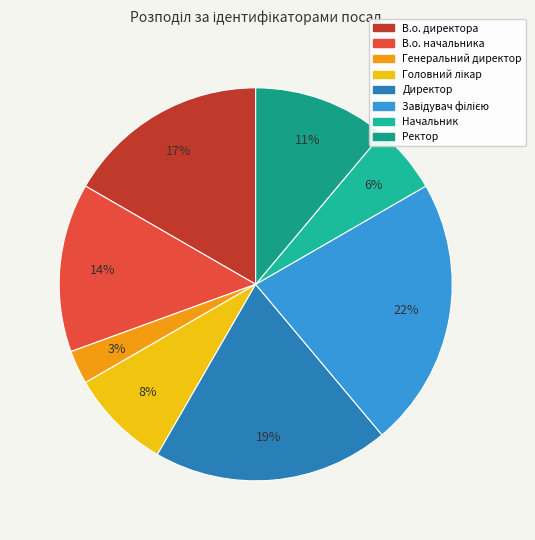

Combined, what portion of the pie is В.о. начальника and Завідувач філією?

36.1%